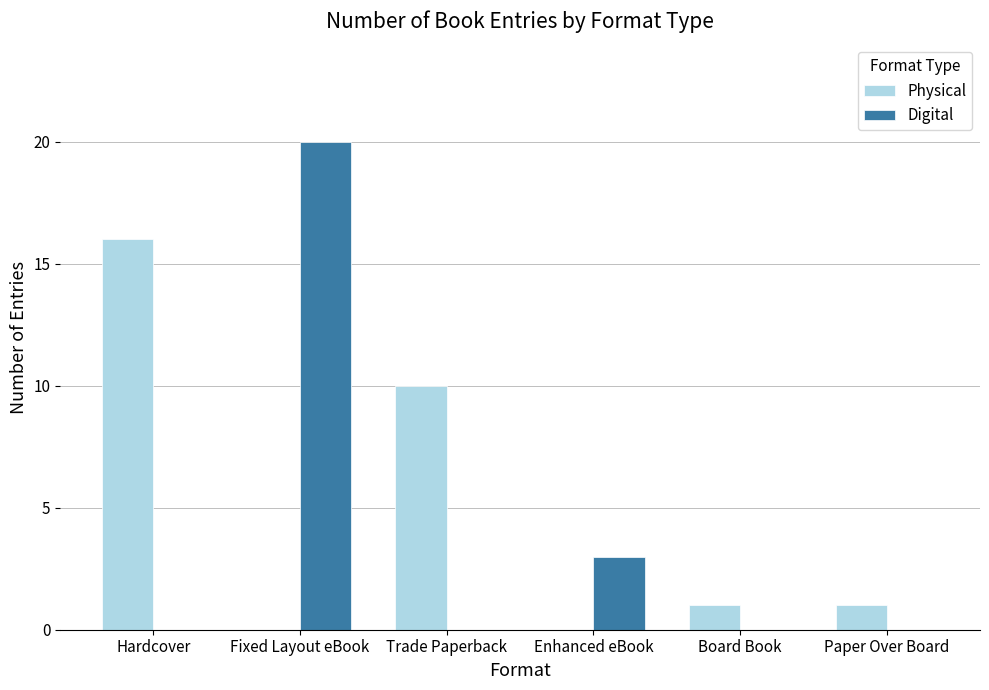

Which series changed the most between Trade Paperback and Paper Over Board?

Physical